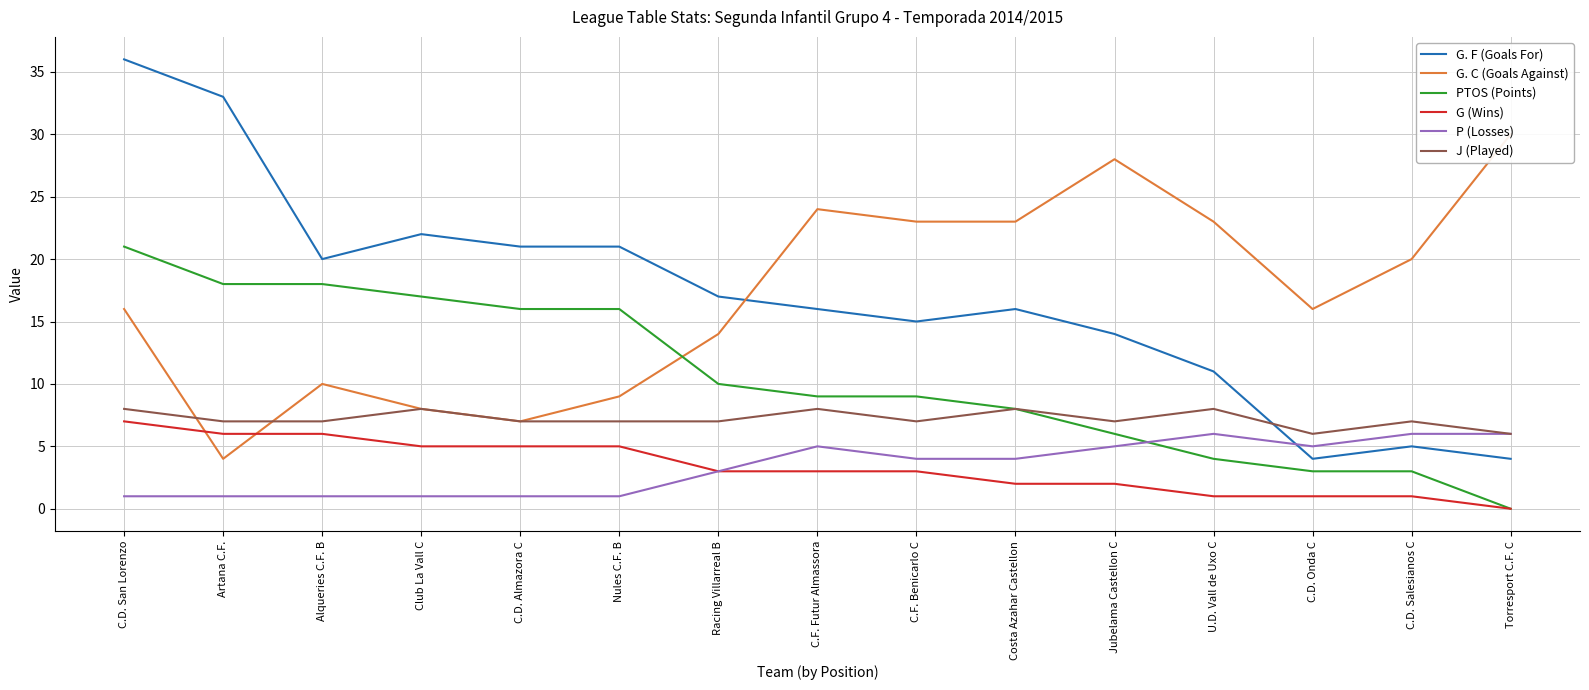

Where does the J (Played) series first go above 7?

C.D. San Lorenzo